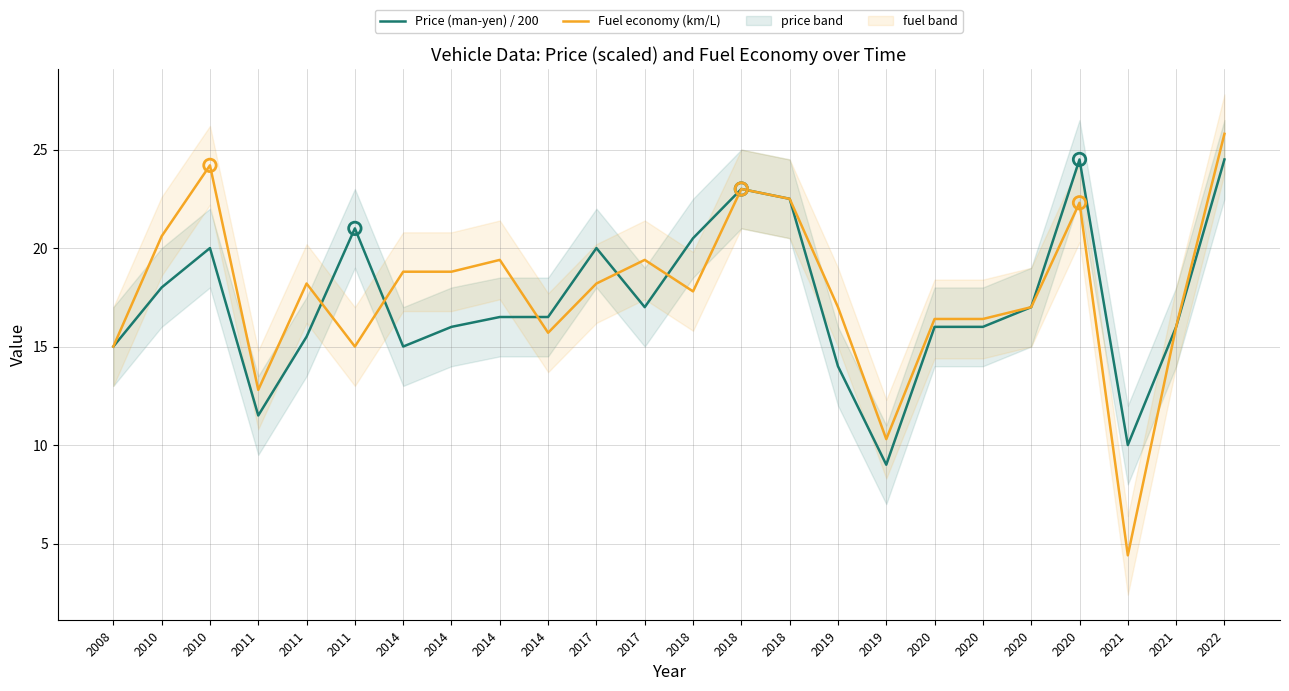

What is the total value across all series at 2019?

31.0